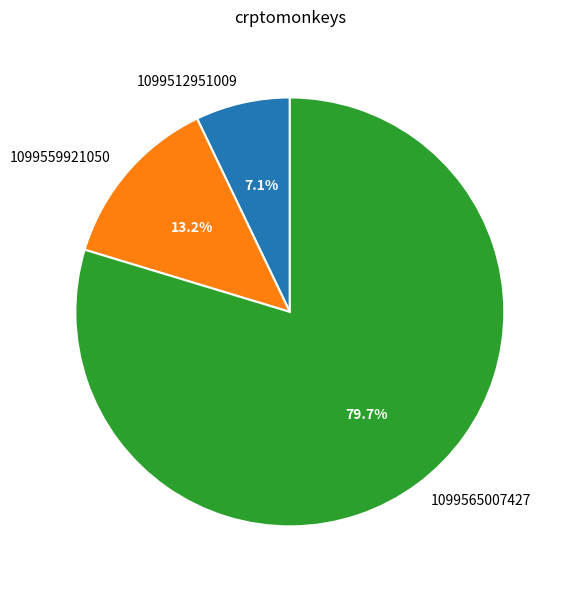

What is the smallest slice in the pie chart?

1099512951009